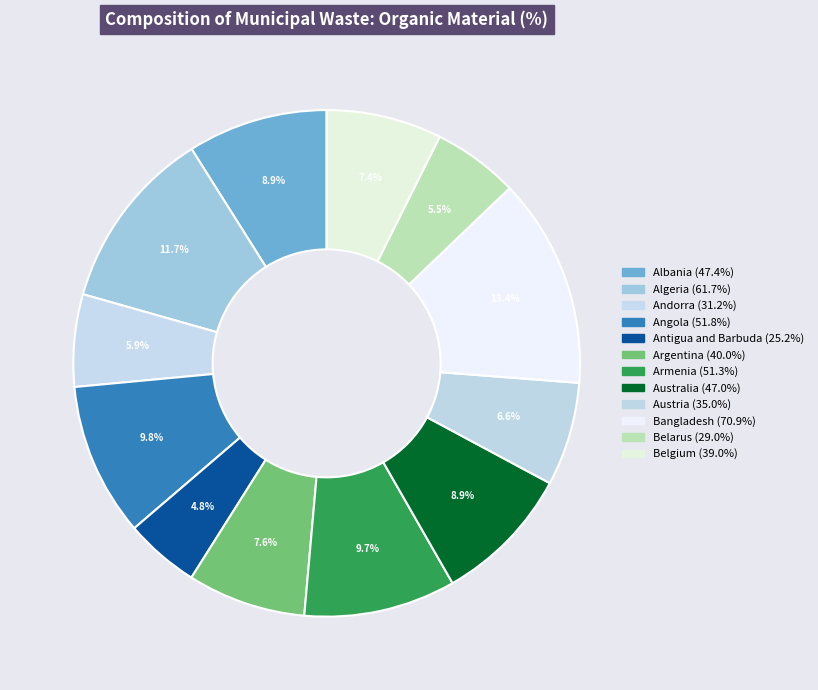

True or false: Antigua and Barbuda accounts for 5% of the total.

True